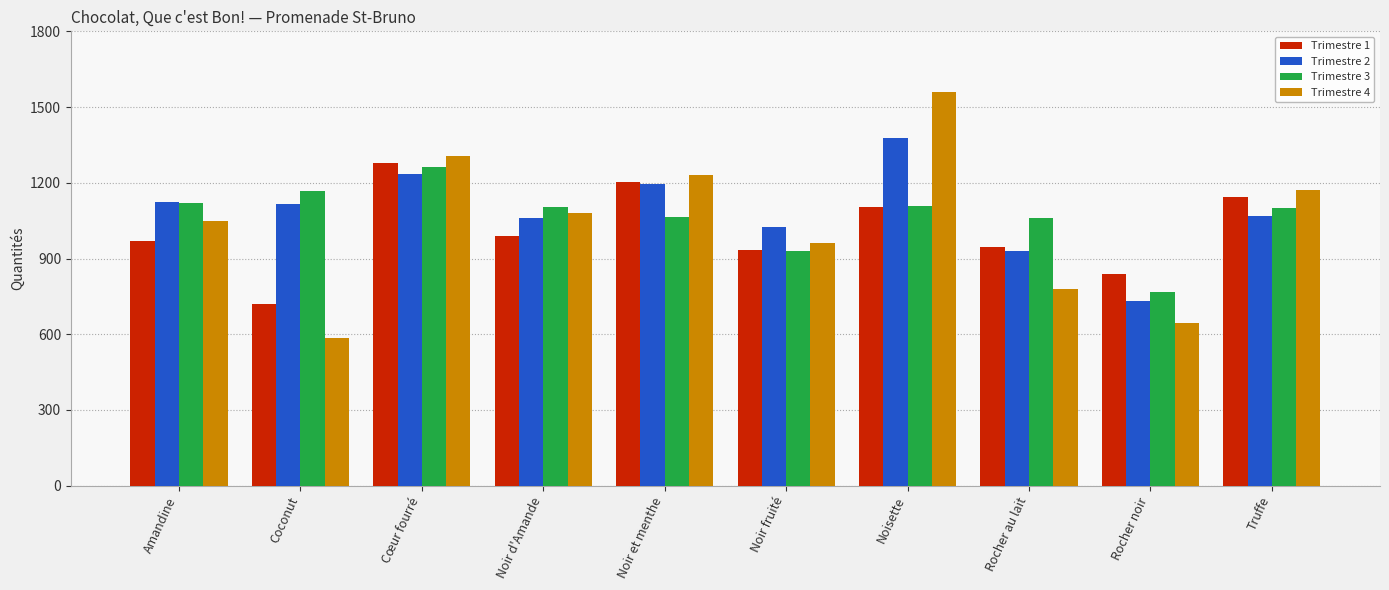

At which label does Trimestre 2 first exceed 1116?

Amandine